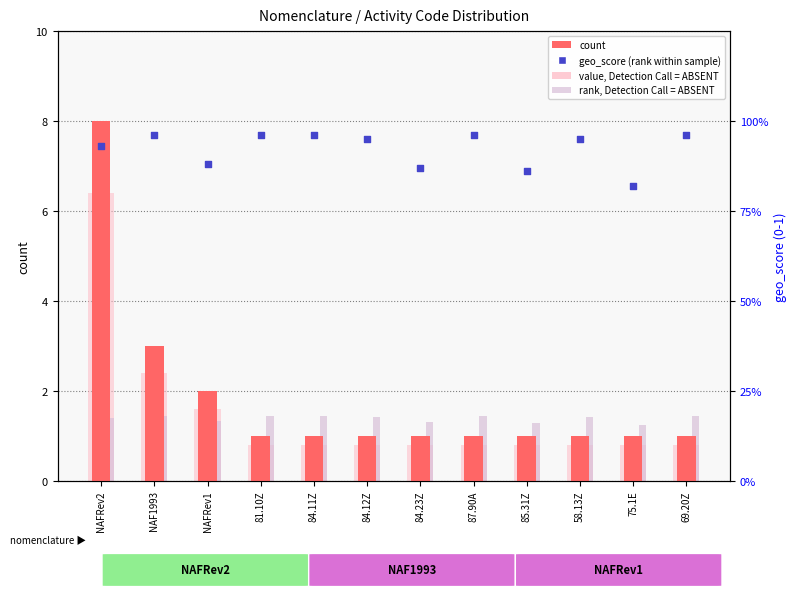

At how many categories does at least one series exceed 3?

1